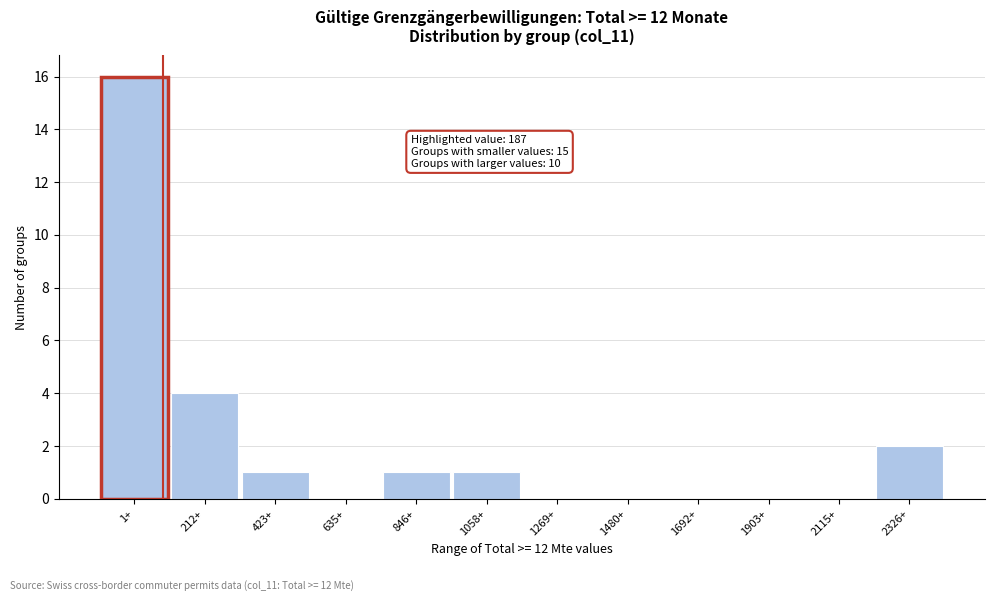

Reading left to right, what are all the values shown in this chart?

1+=16	212+=4	423+=1	635+=0	846+=1	1058+=1	1269+=0	1480+=0	1692+=0	1903+=0	2115+=0	2326+=2